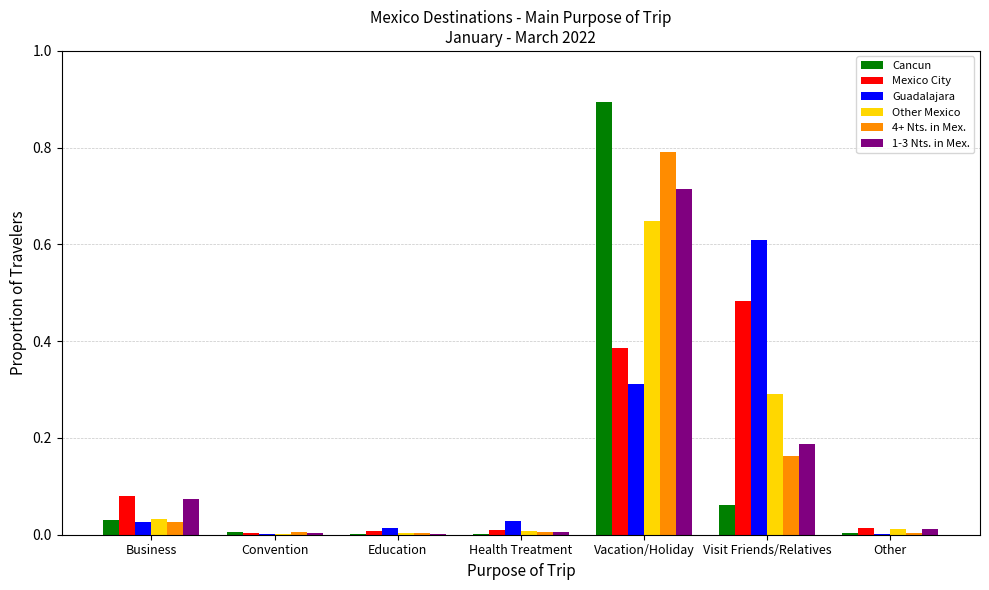

Between Convention and Vacation/Holiday, which series saw the biggest shift?

Cancun